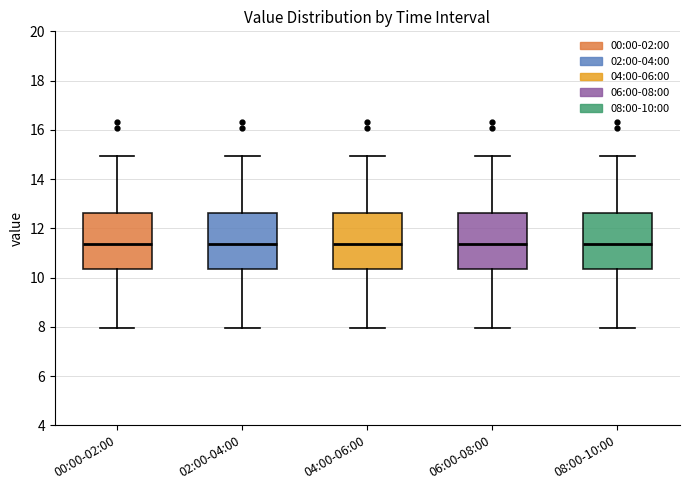

Reading left to right, read every box against the y-axis: the position of its median line, the range the box covers, and the ends of its whiskers. The values are not printed on the chart, so give them approximately, as read against the axis.

00:00-02:00: median 11.4, box 10.4 to 12.6, whiskers 8.0 to 15.0
02:00-04:00: median 11.4, box 10.4 to 12.6, whiskers 8.0 to 15.0
04:00-06:00: median 11.4, box 10.4 to 12.6, whiskers 8.0 to 15.0
06:00-08:00: median 11.4, box 10.4 to 12.6, whiskers 8.0 to 15.0
08:00-10:00: median 11.4, box 10.4 to 12.6, whiskers 8.0 to 15.0